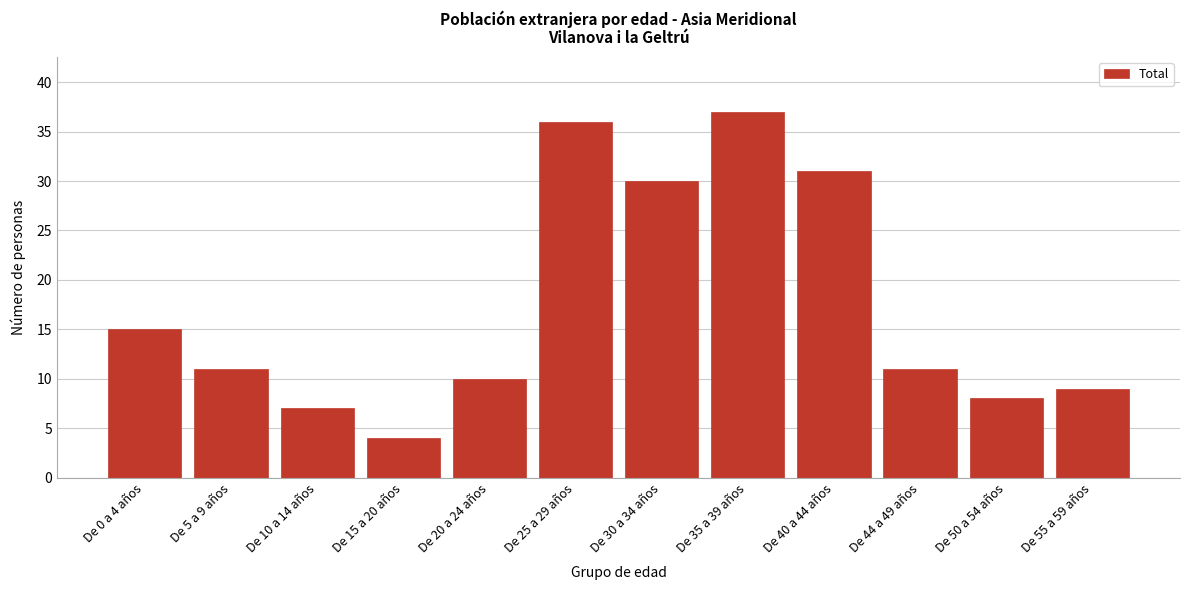

Reading right to left, what are all the values shown in this chart?

9	8	11	31	37	30	36	10	4	7	11	15